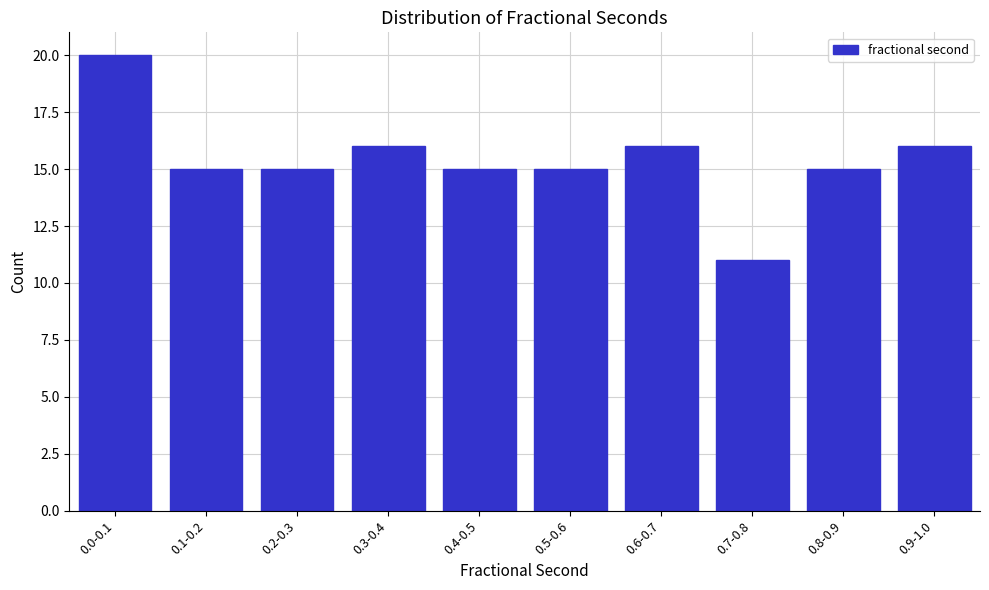

Reading left to right, what are all the values shown in this chart?

0.0-0.1=20	0.1-0.2=15	0.2-0.3=15	0.3-0.4=16	0.4-0.5=15	0.5-0.6=15	0.6-0.7=16	0.7-0.8=11	0.8-0.9=15	0.9-1.0=16